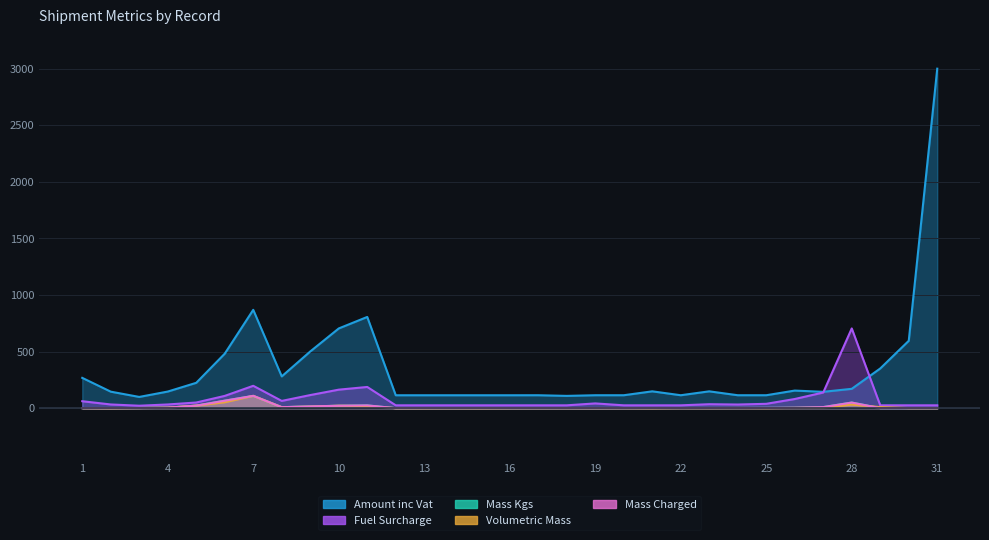

In Mass Charged, how many points are lower than both neighbors (excluding endpoints)?

4